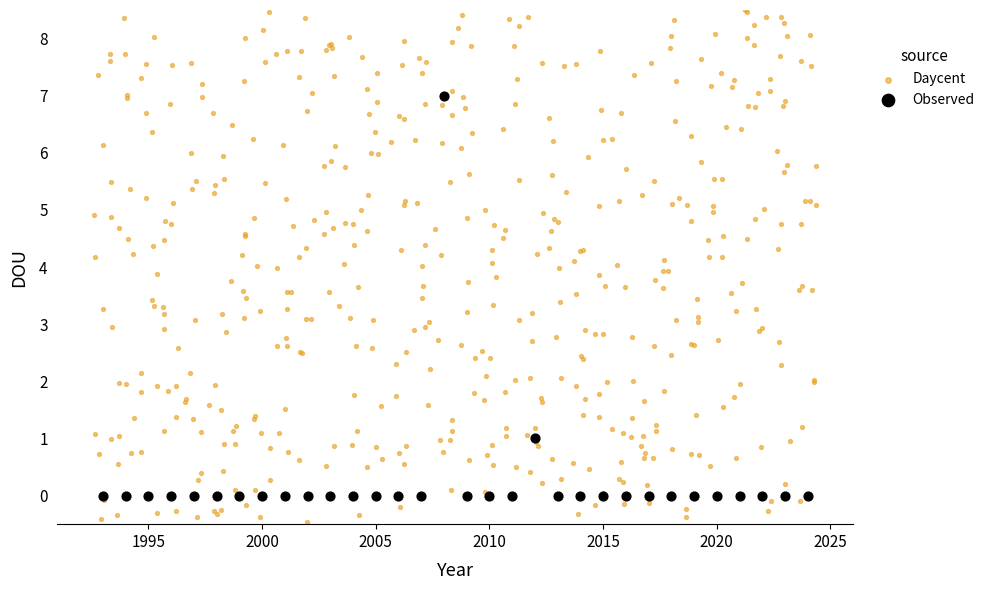

Which series has the largest Y range (max minus min)?

Daycent